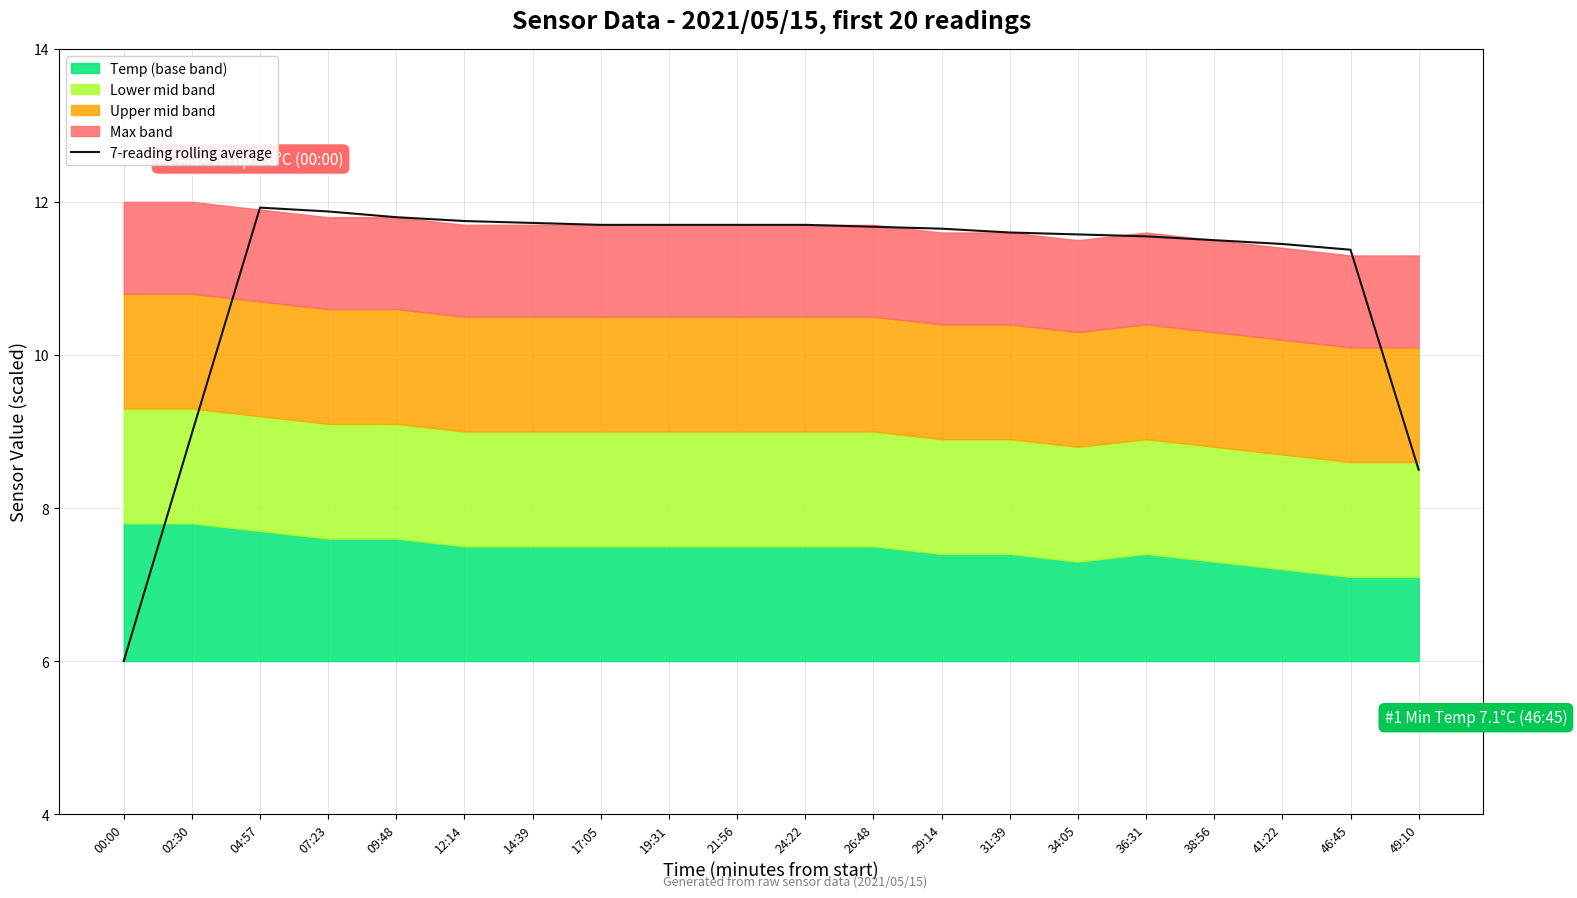

Reading right to left, transcribe all the data shown in this chart.

49:10=8.5	46:45=11.4	41:22=11.4	38:56=11.5	36:31=11.6	34:05=11.6	31:39=11.6	29:14=11.7	26:48=11.7	24:22=11.7	21:56=11.7	19:31=11.7	17:05=11.7	14:39=11.7	12:14=11.8	09:48=11.8	07:23=11.9	04:57=11.9	02:30=9.0	00:00=6.0